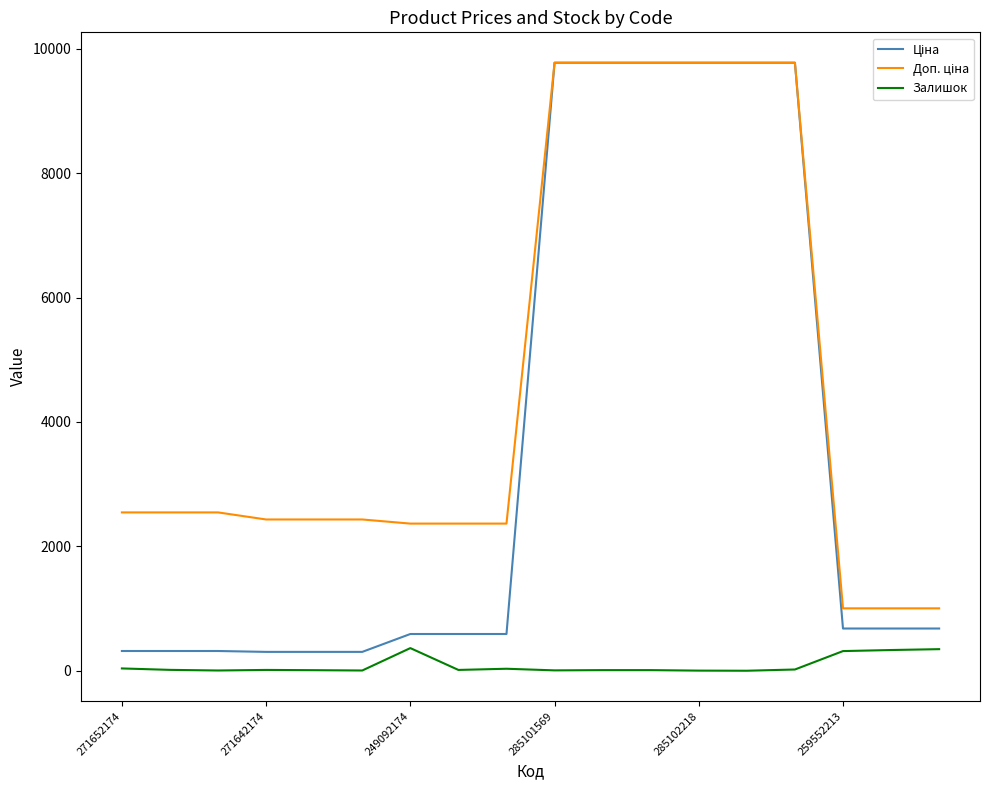

What is the maximum value for Залишок?

365.0